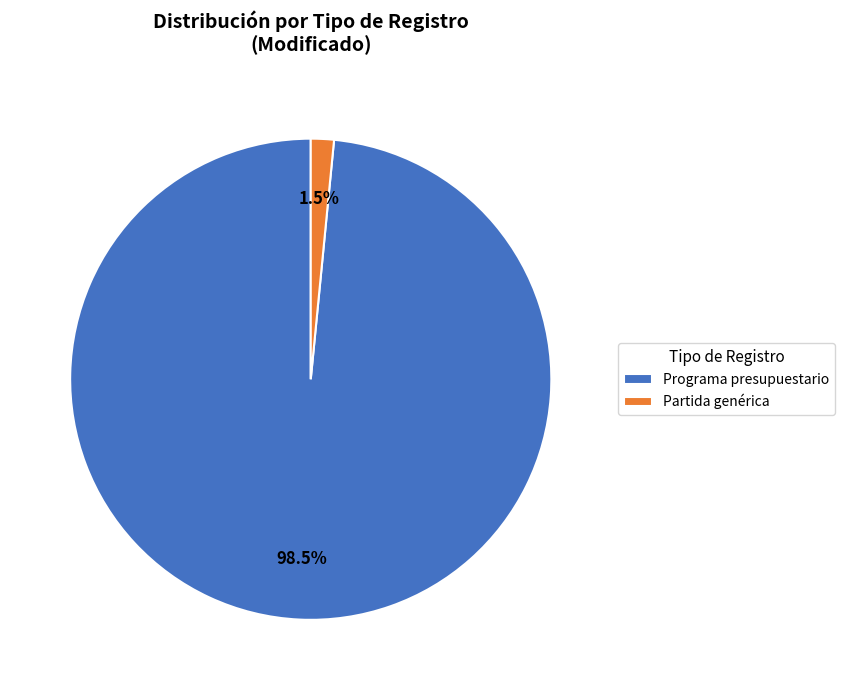

Rank the categories by value from lowest to highest.

Partida genérica, Programa presupuestario